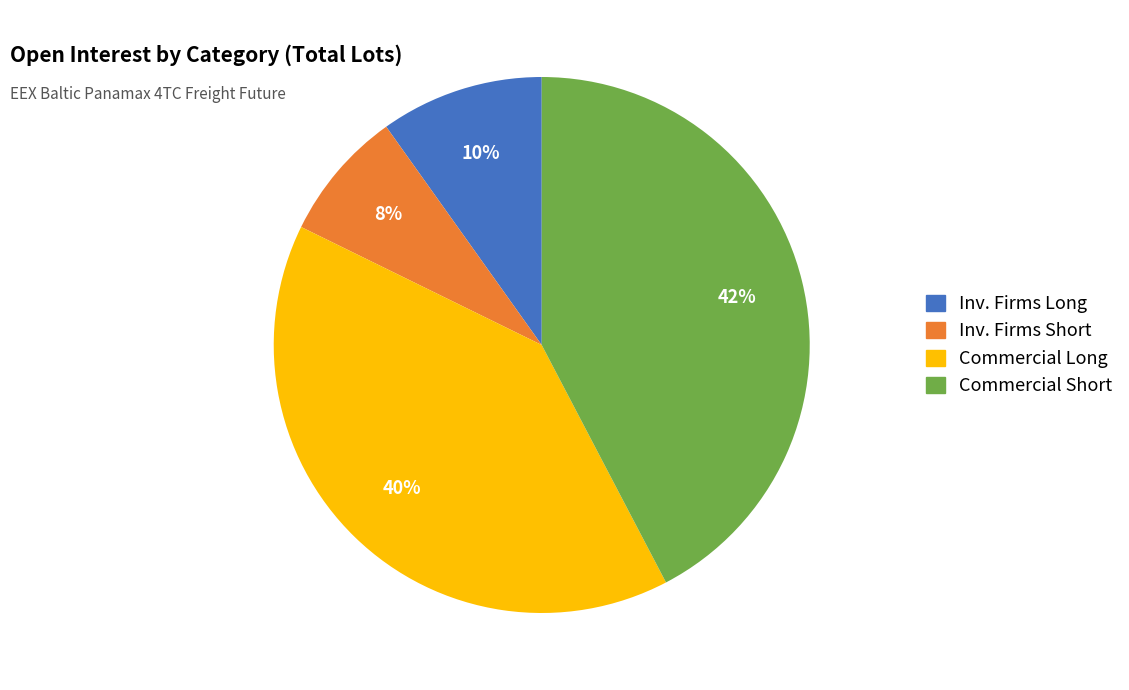

True or false: Inv. Firms Short accounts for 8% of the total.

True